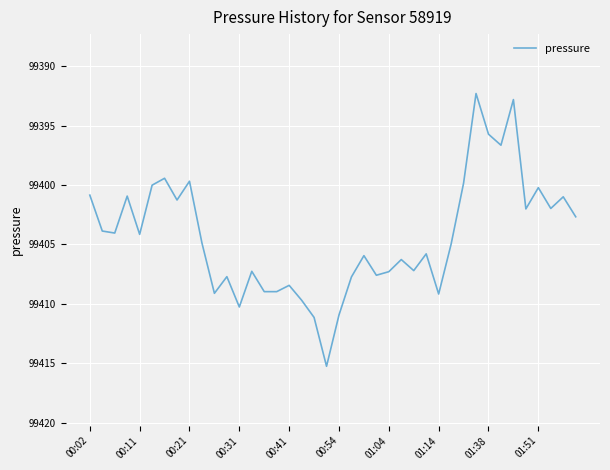

What is the greatest value displayed?

99415.3